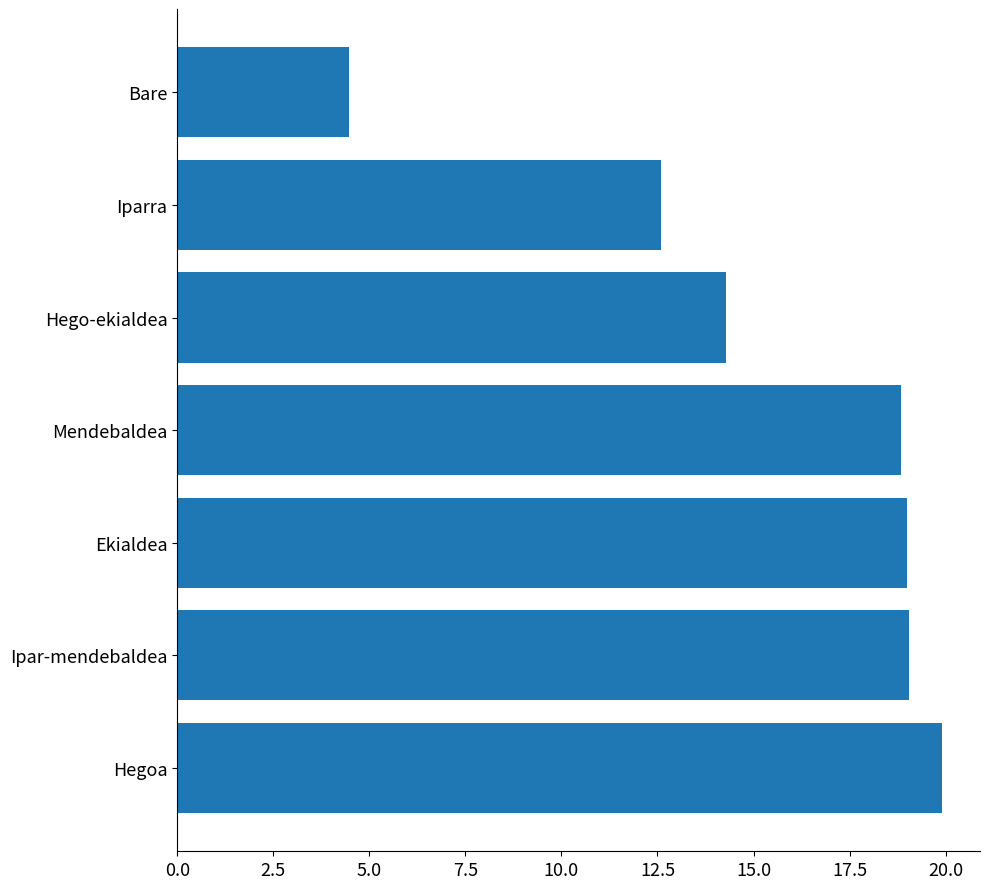

What is the ratio of the value at Mendebaldea to the value at Hegoa?

0.9